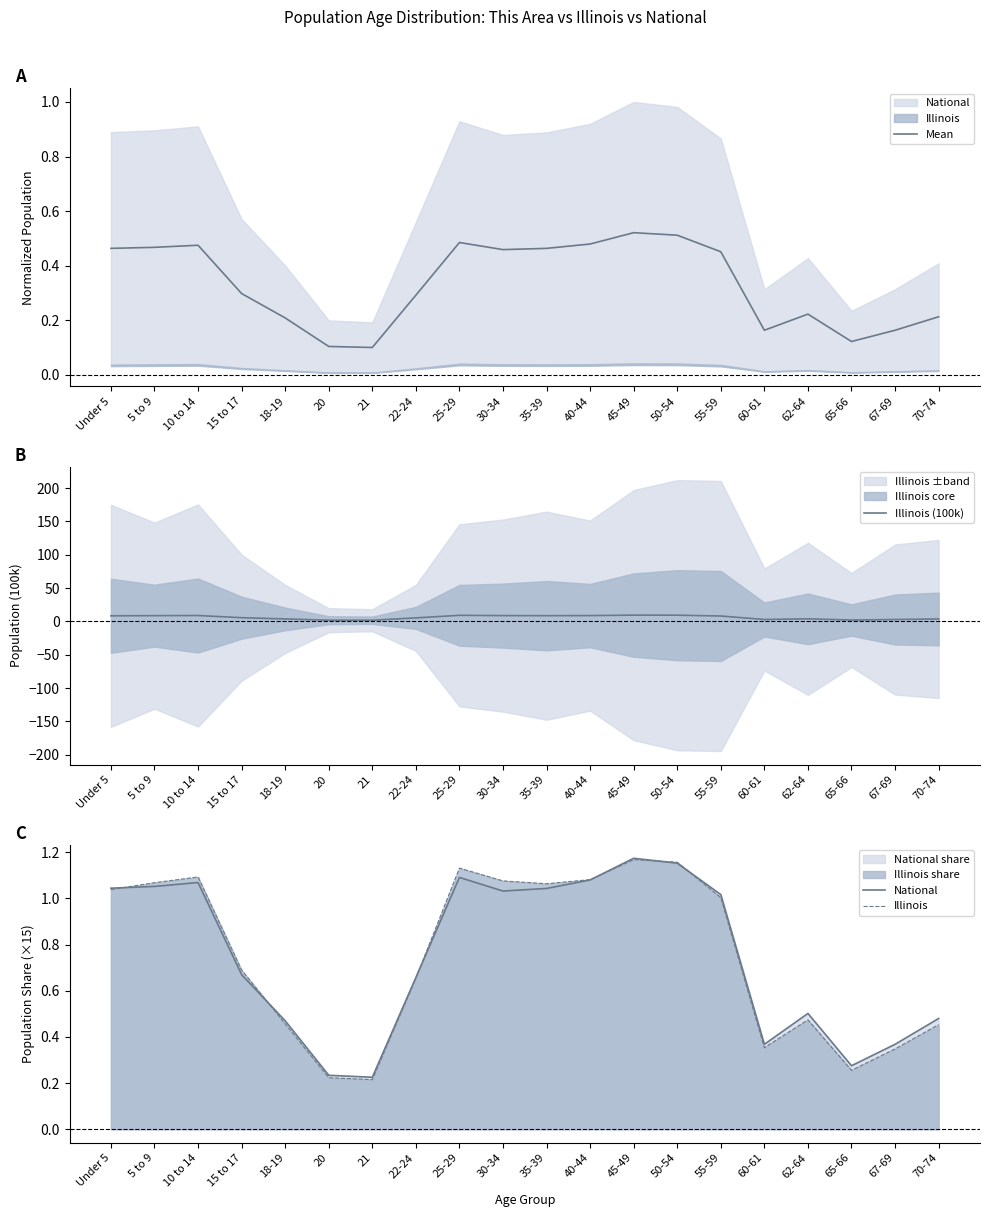

Which category has the highest value across all series?

45-49